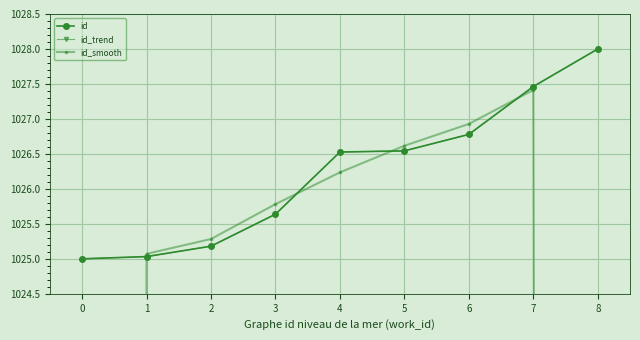

At which category is the sum across all series the highest?

7